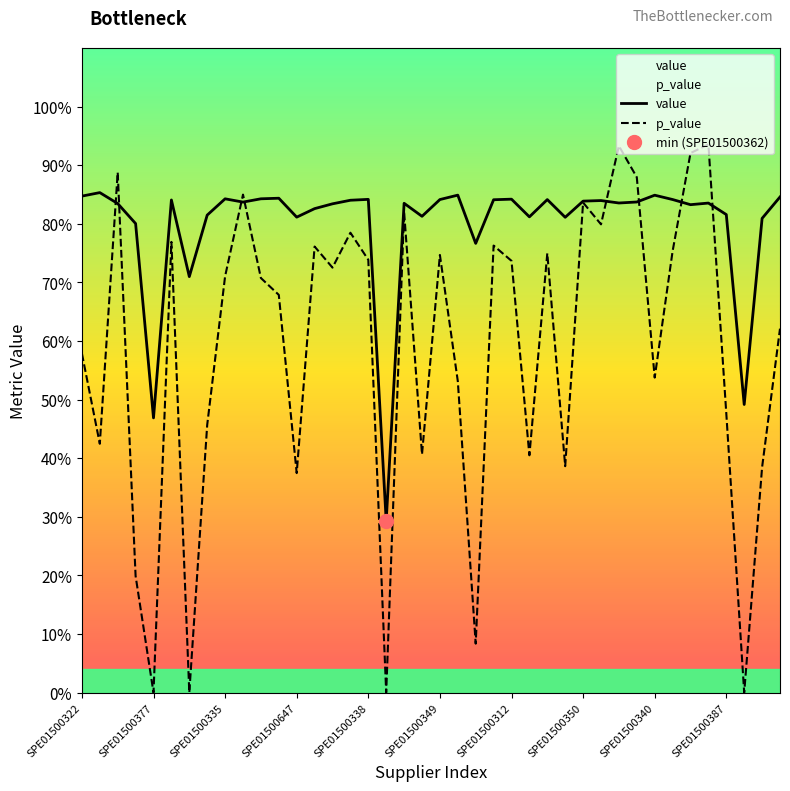

What is the difference between the p_value values at SPE01500335 and SPE01500387?

0.2